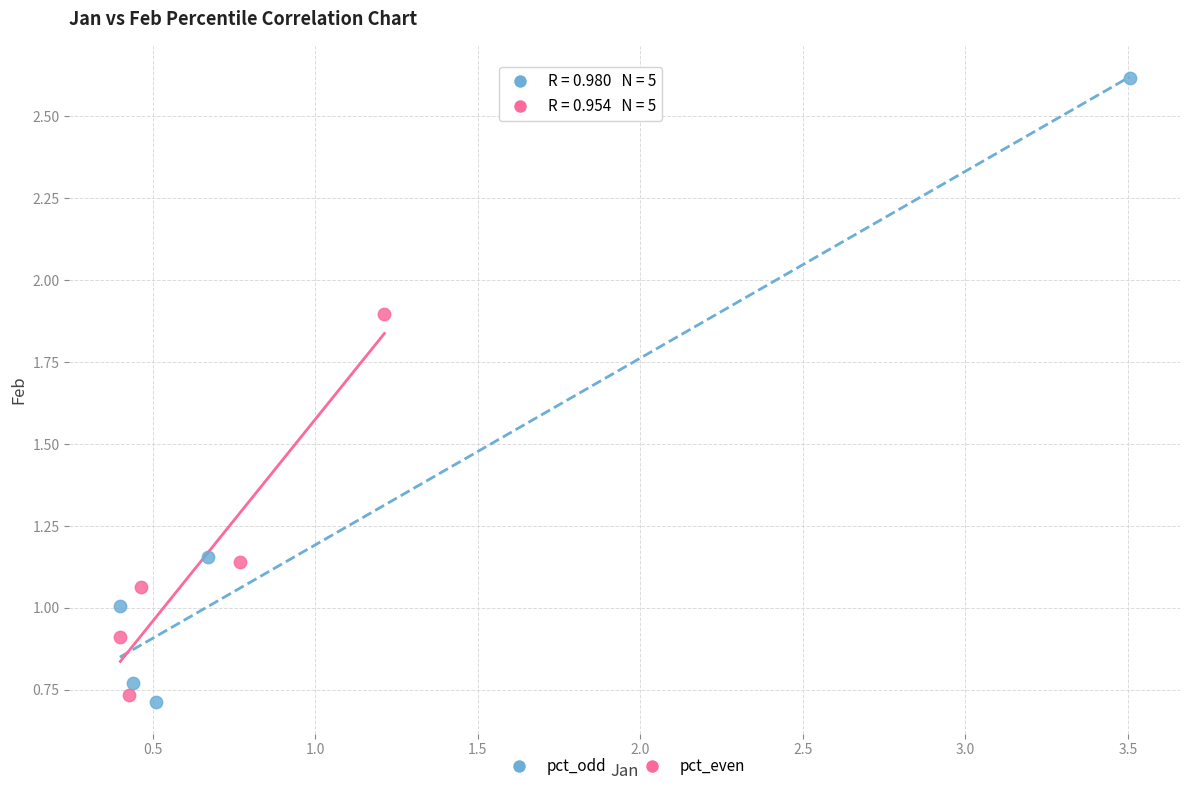

What are all the series names shown in the legend?

pct_odd, pct_even